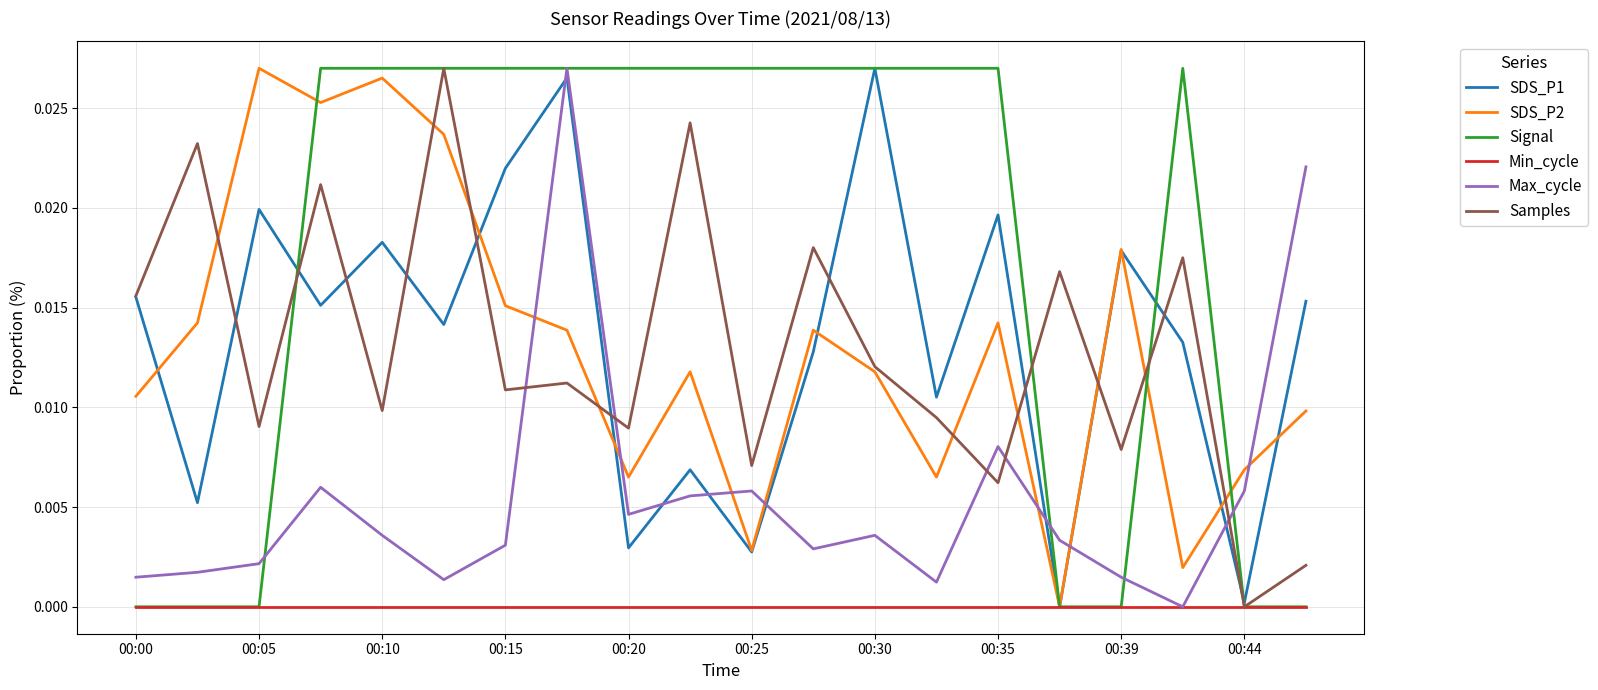

What are all the series names shown in the legend?

SDS_P1, SDS_P2, Signal, Min_cycle, Max_cycle, Samples